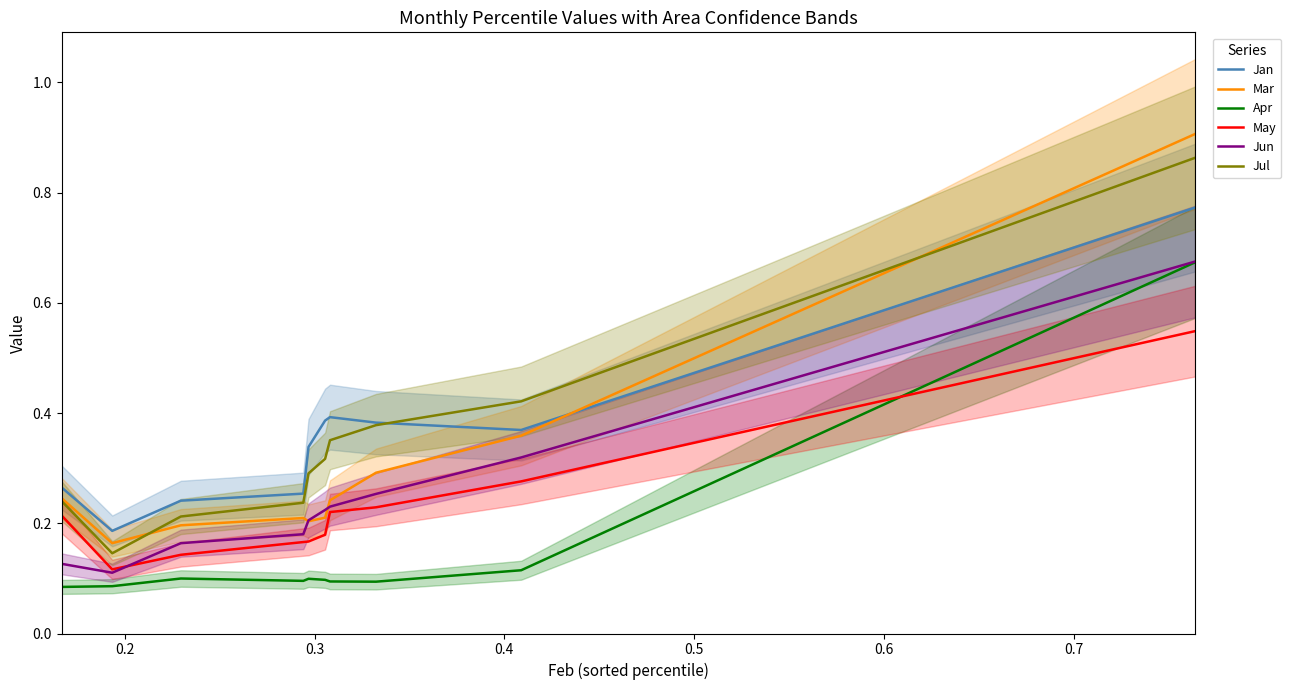

Is the value of Mar at 0.2 greater than the value of Jan at 9?

No